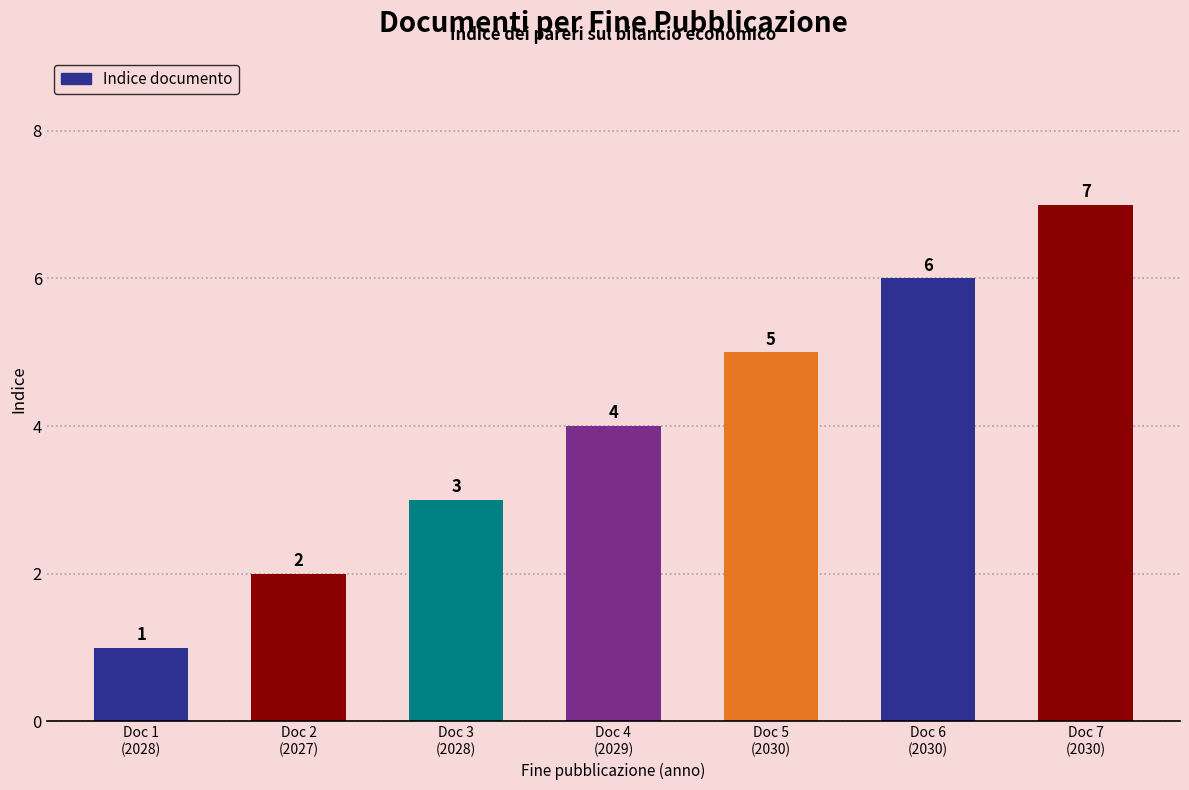

Which has a higher value, Doc 4
(2029) or Doc 3
(2028)?

Doc 4
(2029)